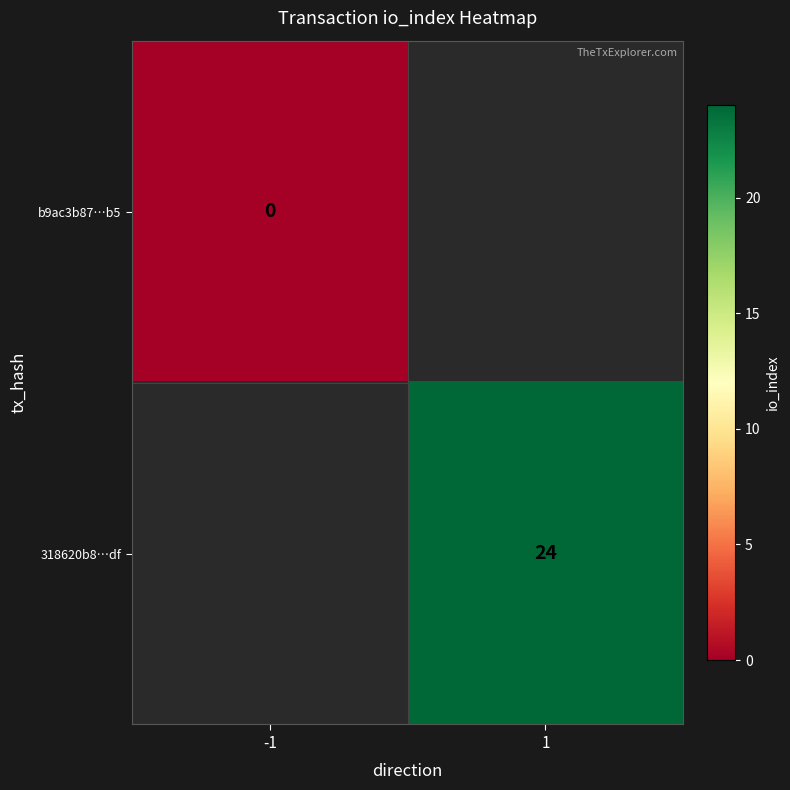

At how many categories does at least one series exceed 18?

1